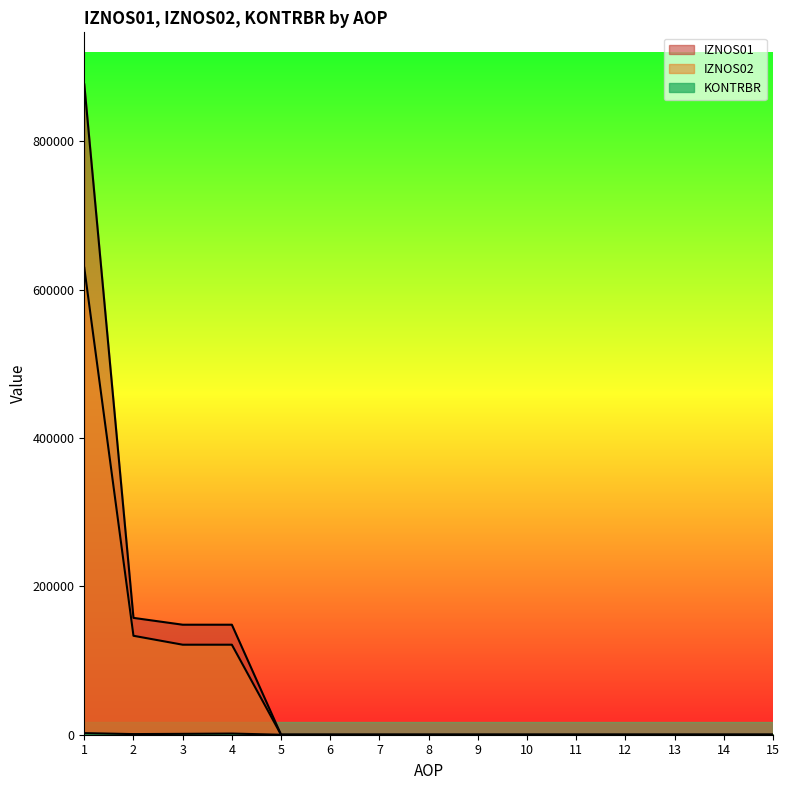

Which series has the widest spread of values?

IZNOS01